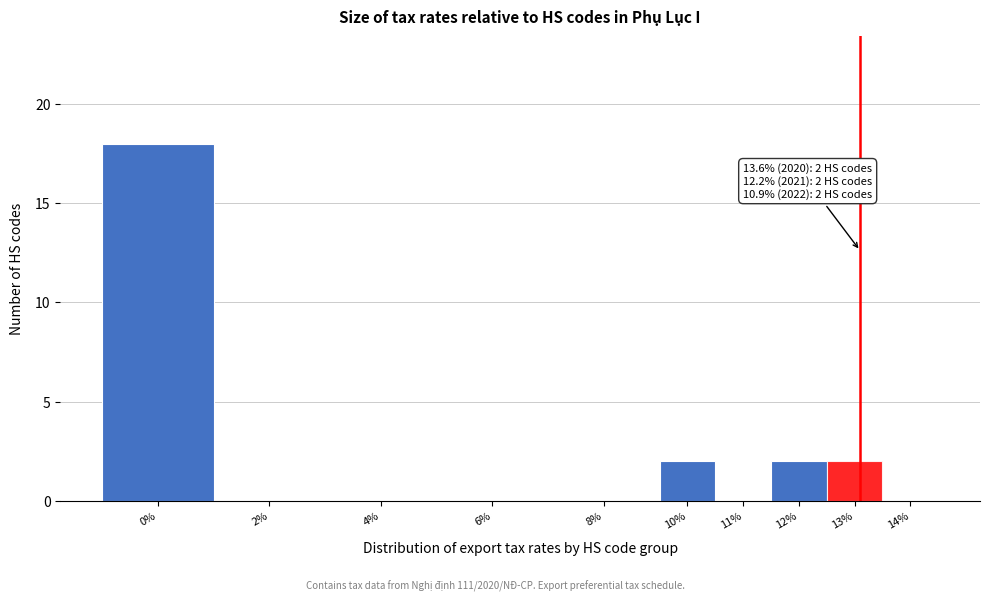

Reading left to right, transcribe all the data shown in this chart.

0%=18	2%=0	4%=0	6%=0	8%=0	10%=2	11%=0	12%=2	13%=2	14%=0